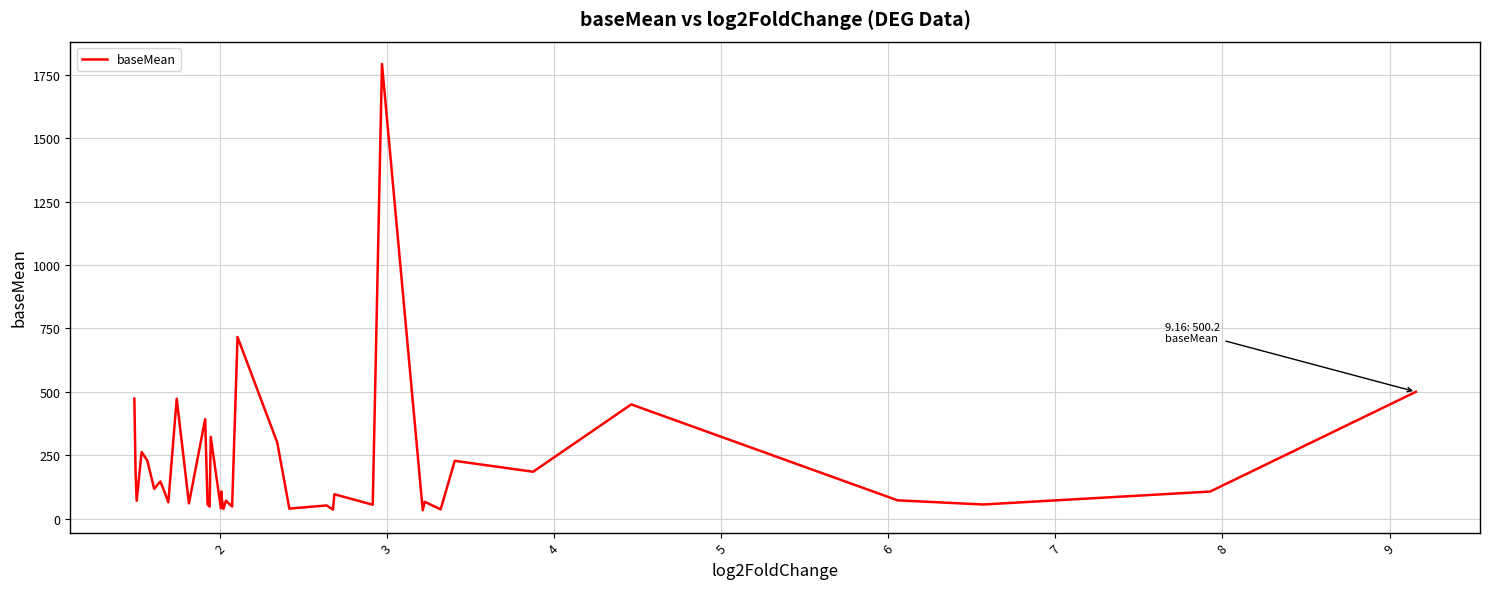

What is the average value?

208.0